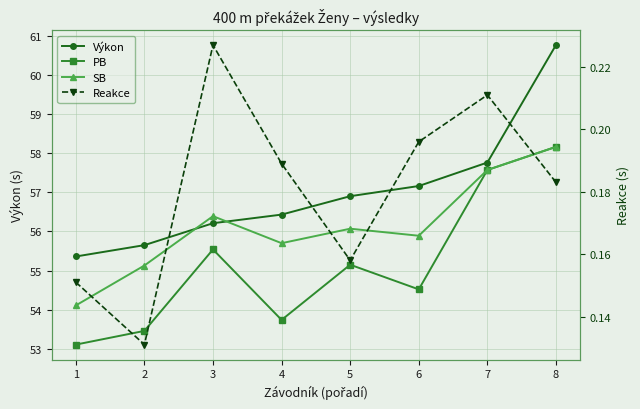

List the labels in order of SB value, largest first.

8, 7, 3, 5, 6, 4, 2, 1